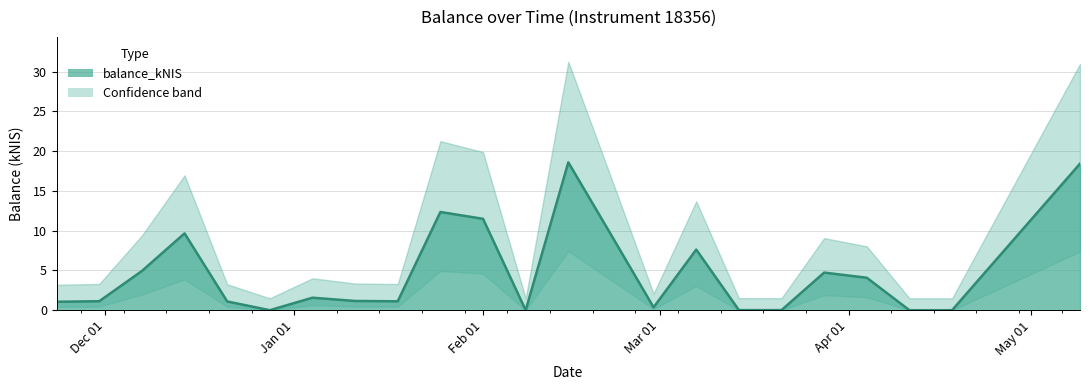

How many lines are shown in the chart?

1